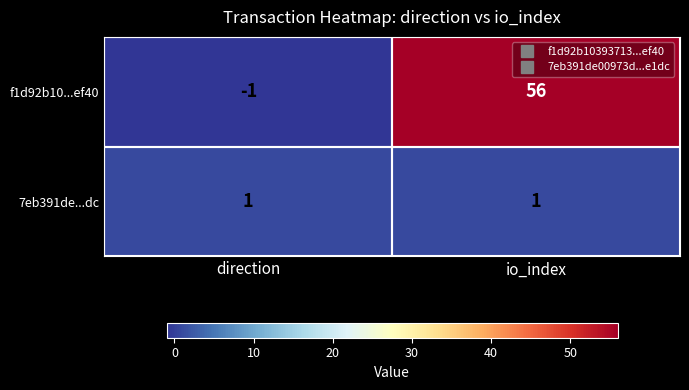

The value of 7eb391de...dc at io_index is 1. True or false?

True